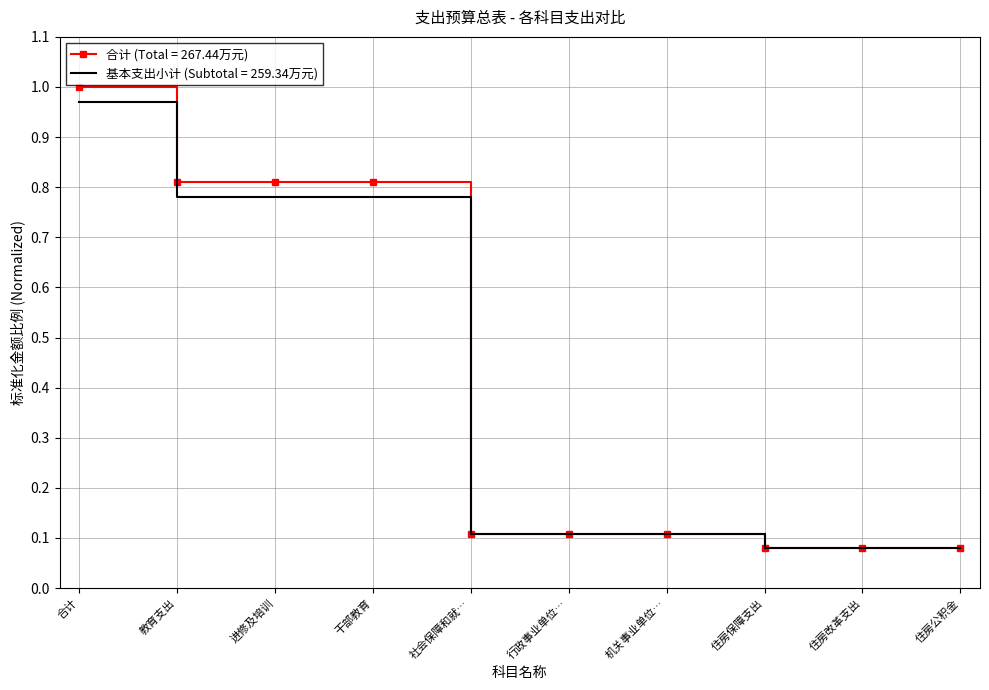

What position from the right is 社会保障和就…?

6